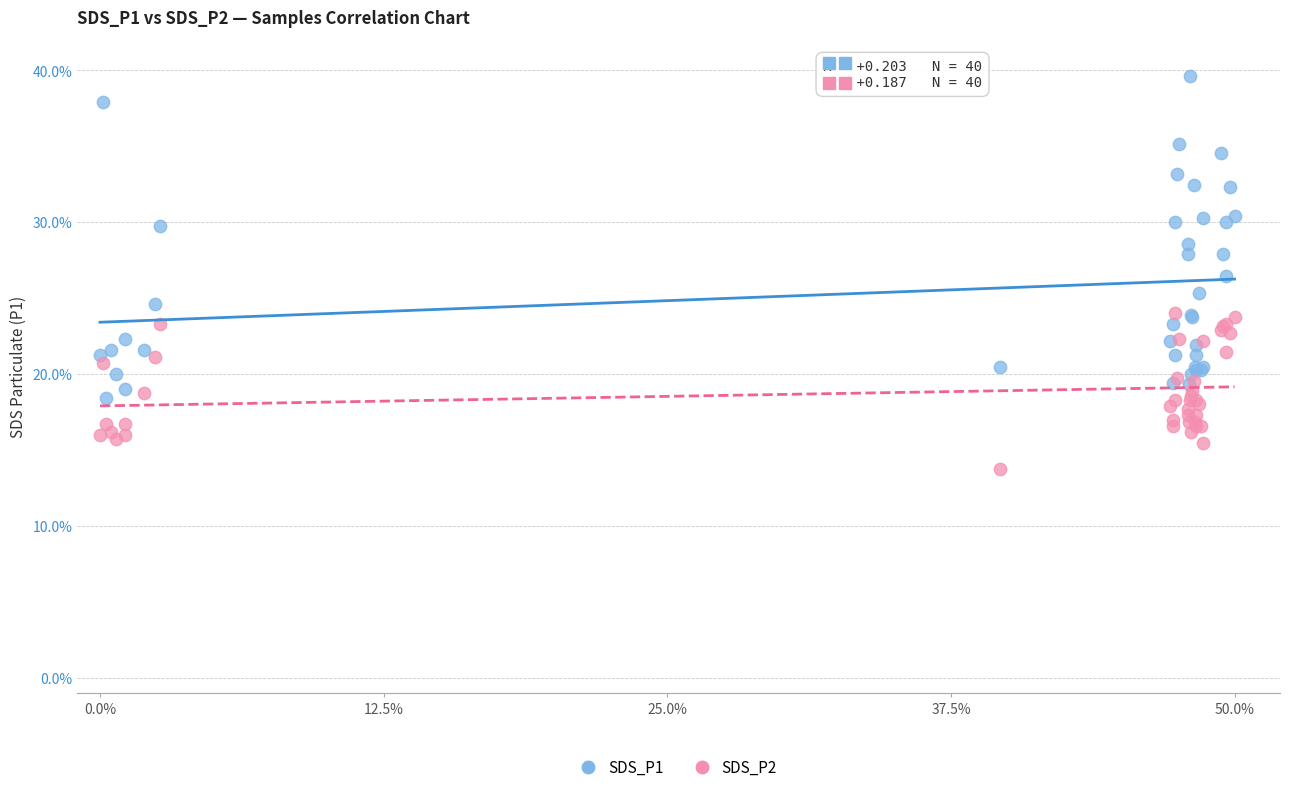

What are all the series names shown in the legend?

SDS_P1, SDS_P2